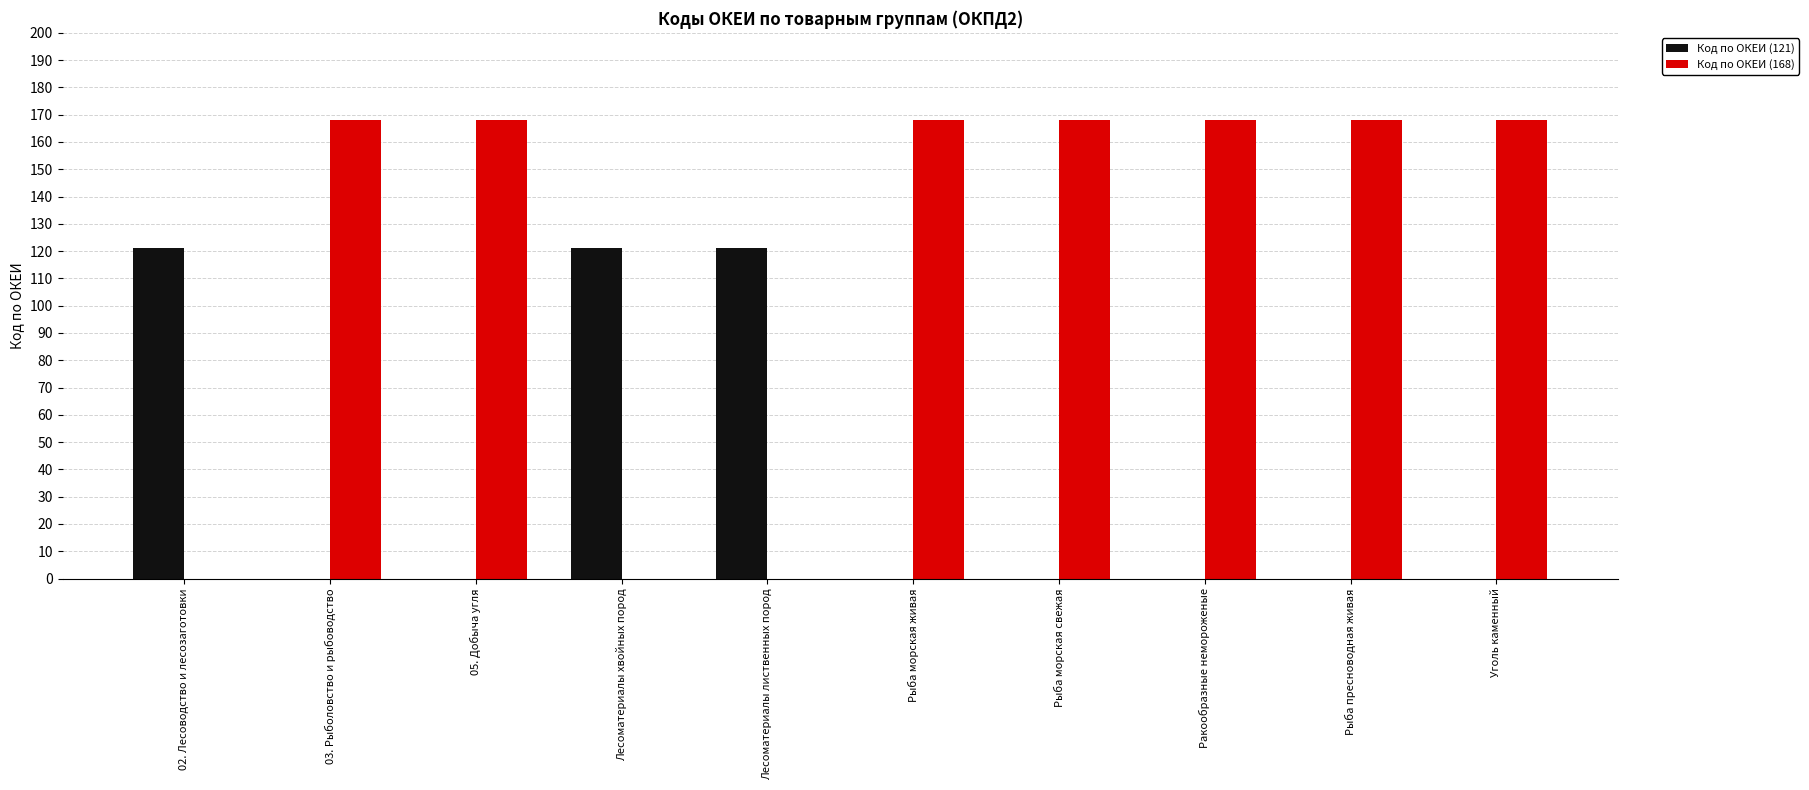

Is the value of Код по ОКЕИ (168) at 05. Добыча угля greater than the value of Код по ОКЕИ (121) at Ракообразные немороженые?

Yes